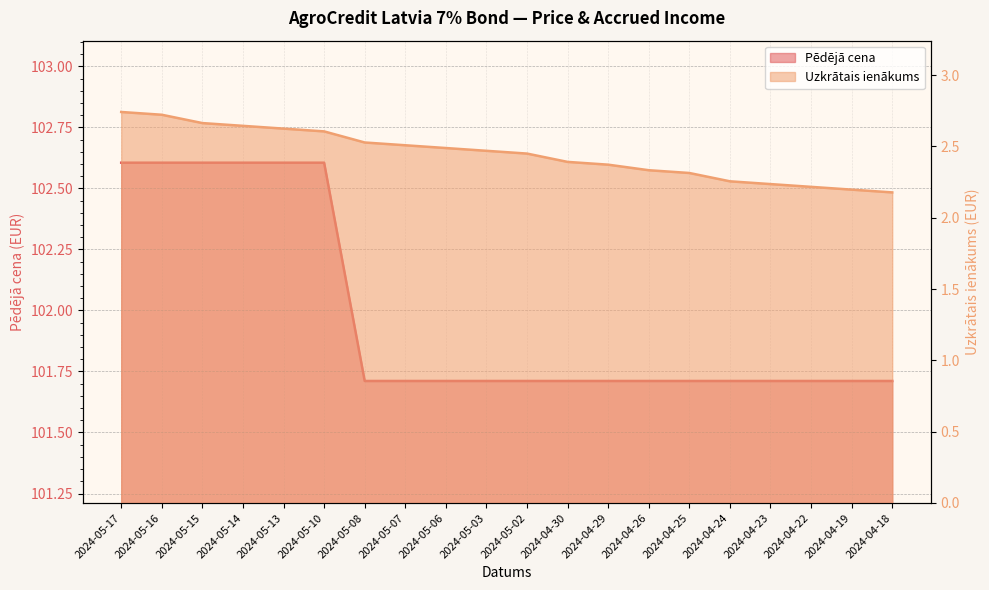

What is the maximum value shown in the chart?

102.6